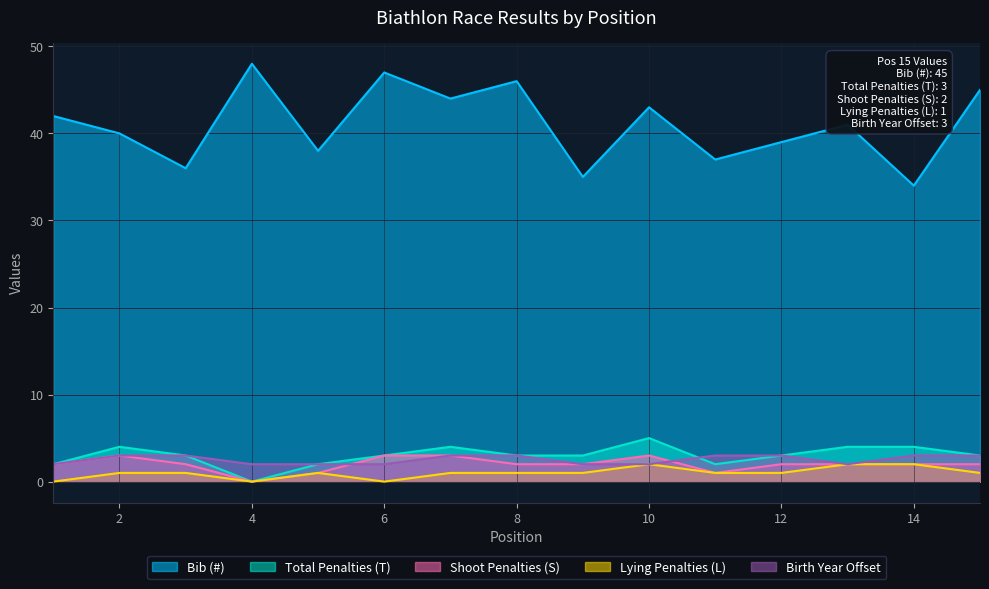

True or false: Total Penalties (T) has a value of 3 at 13.

False